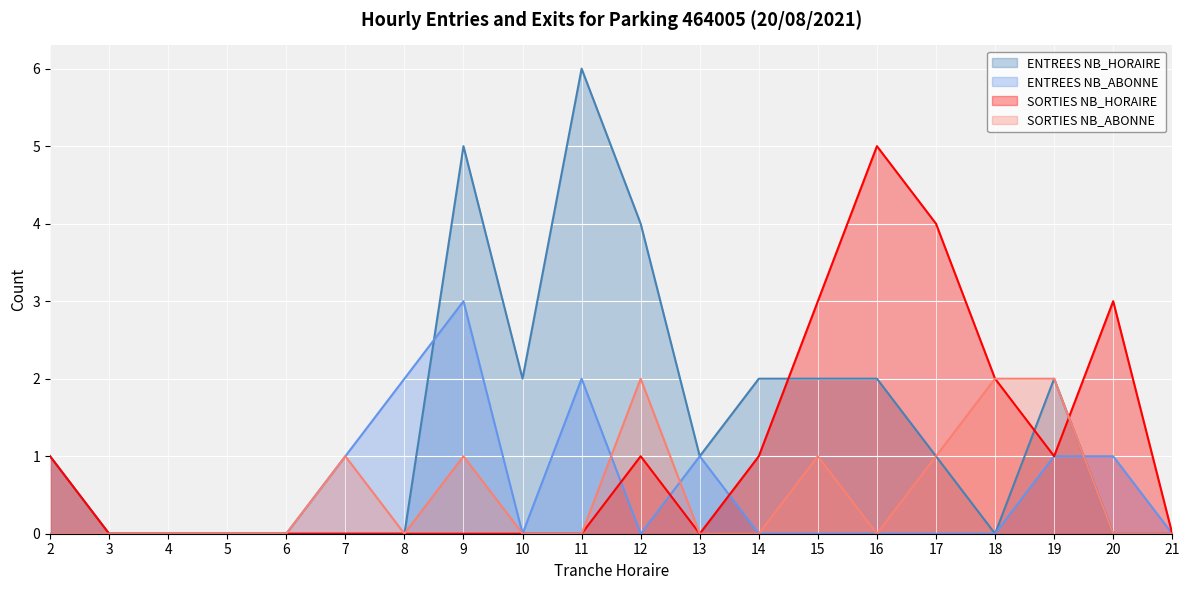

At how many categories does at least one series exceed 0?

15